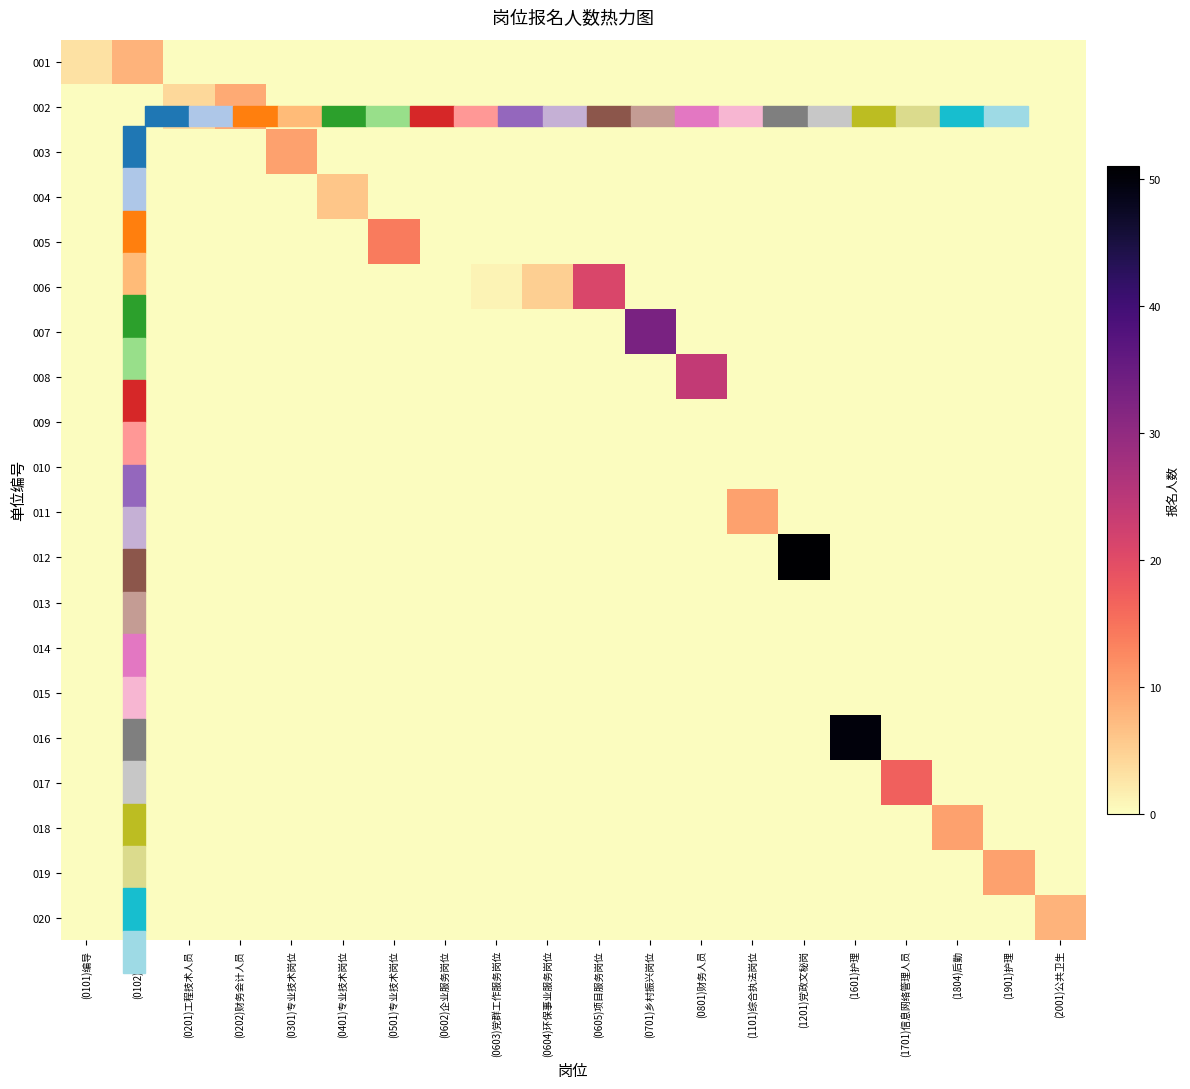

At (0401)专业技术岗位, list the series in order from largest to smallest.

004, 001, 002, 003, 005, 006, 007, 008, 009, 010, 011, 012, 013, 014, 015, 016, 017, 018, 019, 020